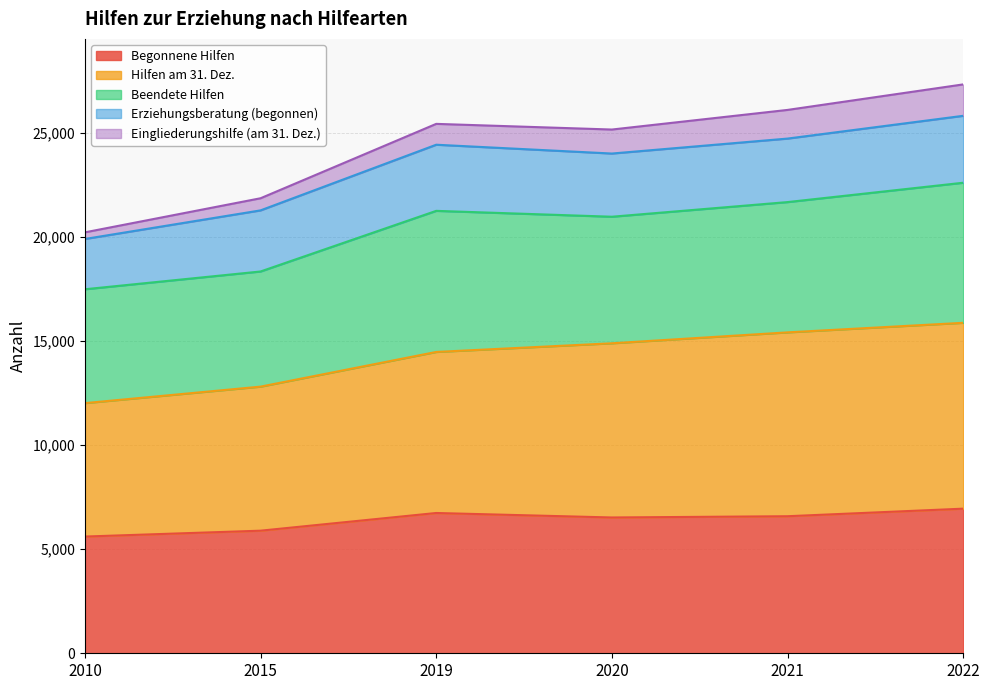

True or false: Eingliederungshilfe (am 31. Dez.) and Hilfen am 31. Dez. cross at least once.

False